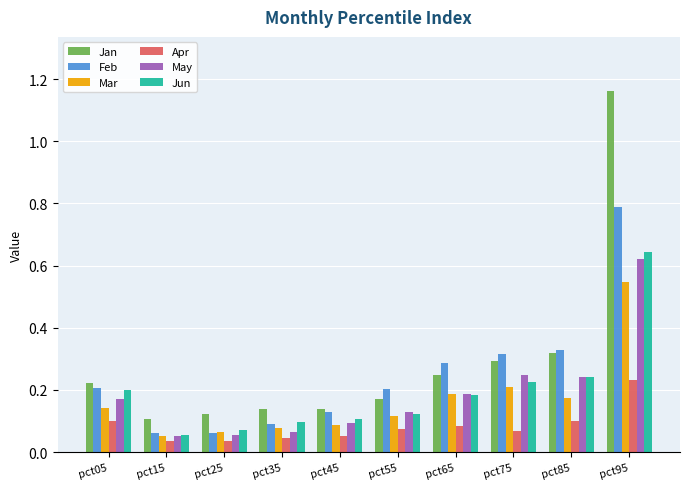

Is the value of Feb at pct45 greater than the value of Jan at pct55?

No